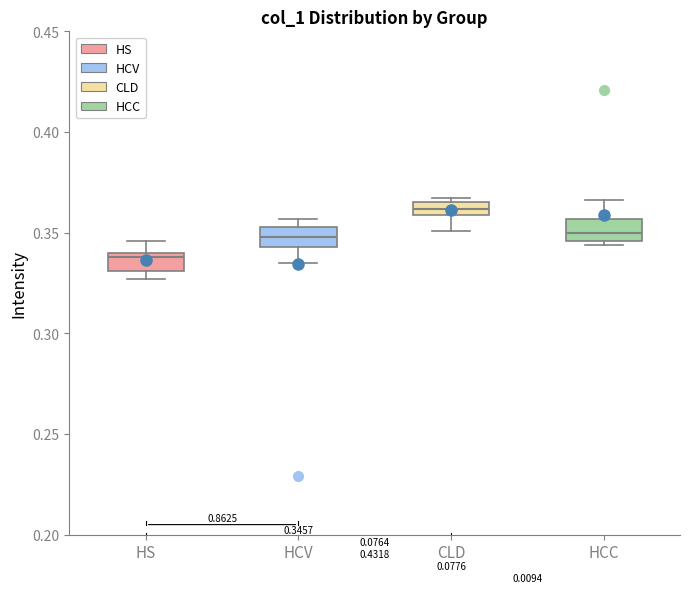

Which box has the lowest median line?

HS